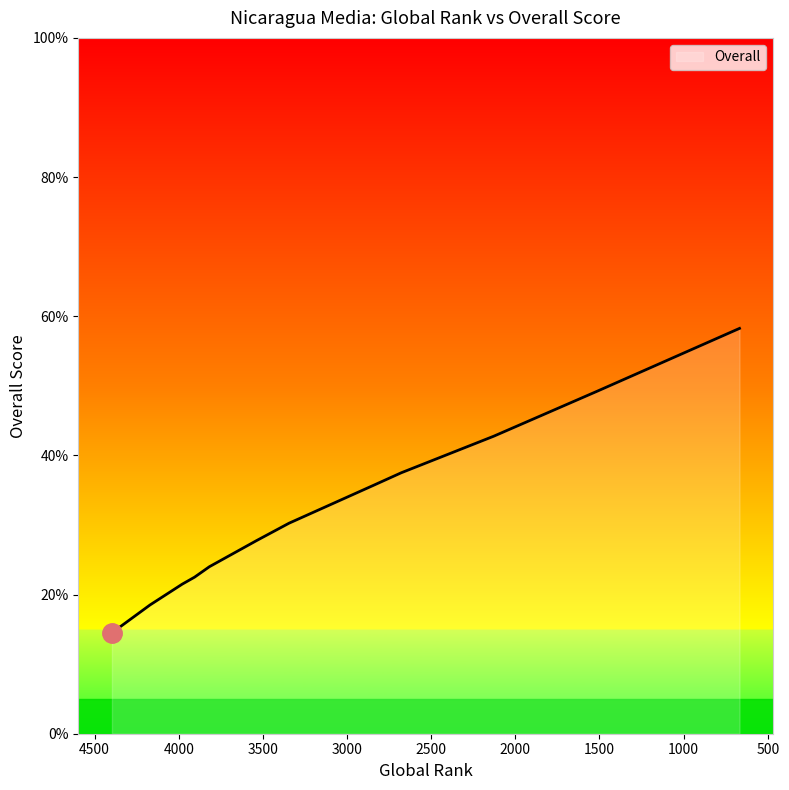

Where does the data first go above 30?

3345